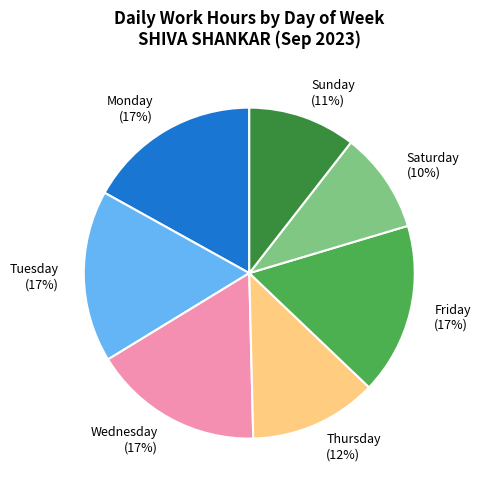

Which slice is the smallest?

Saturday